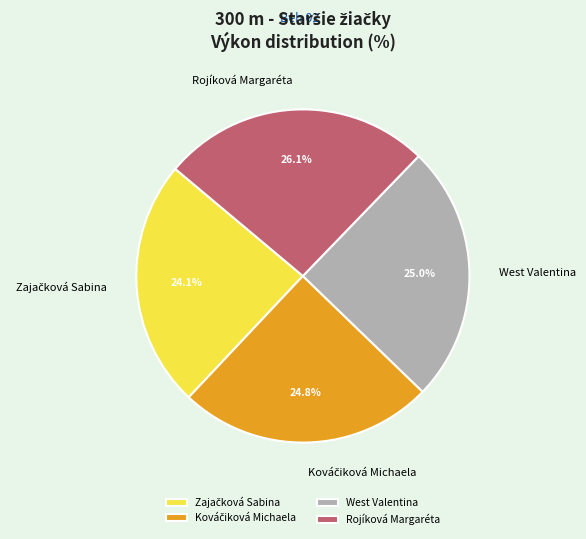

Is it true that West Valentina is 25% of the pie?

True